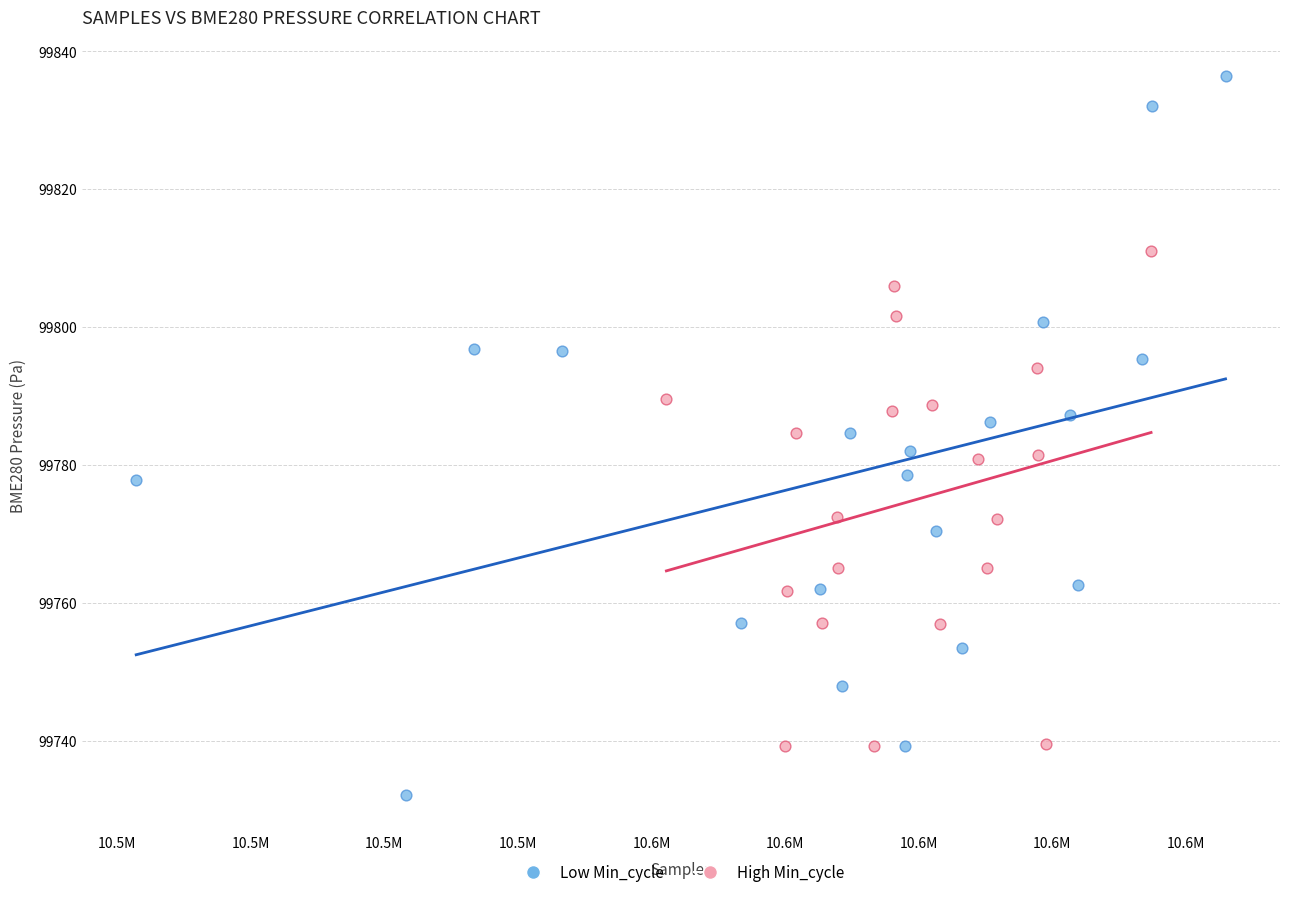

Which series reaches the maximum Y coordinate?

Low Min_cycle